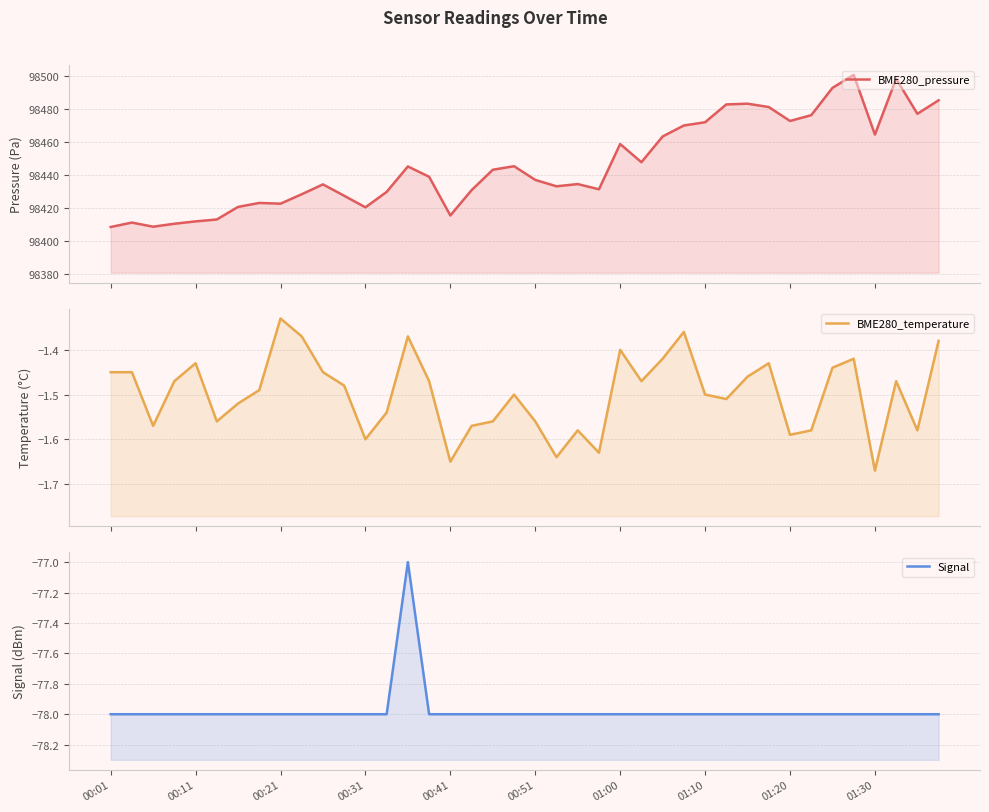

At which category does Signal reach its first local peak?

14